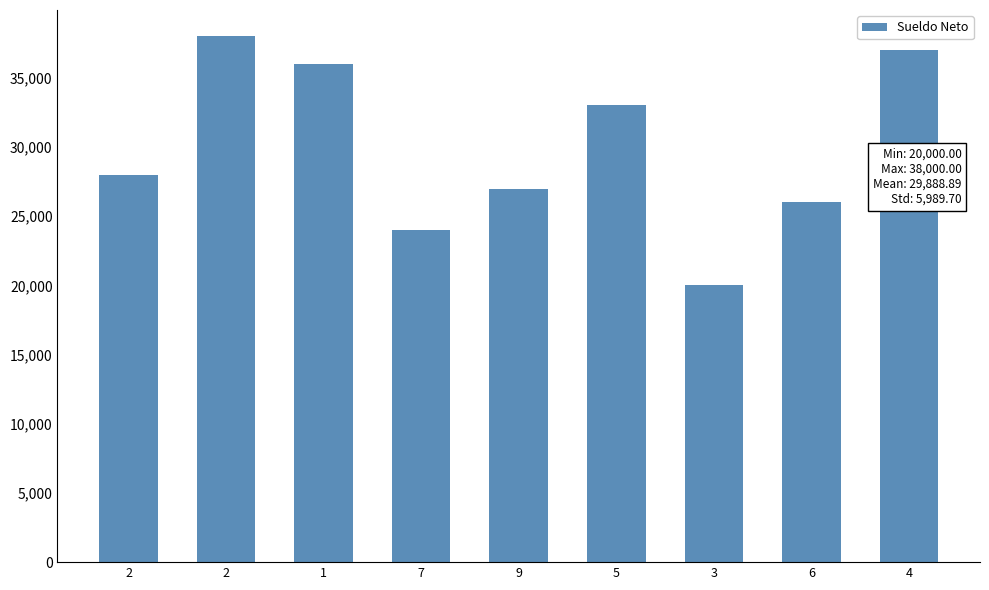

How many bars are there in total?

9